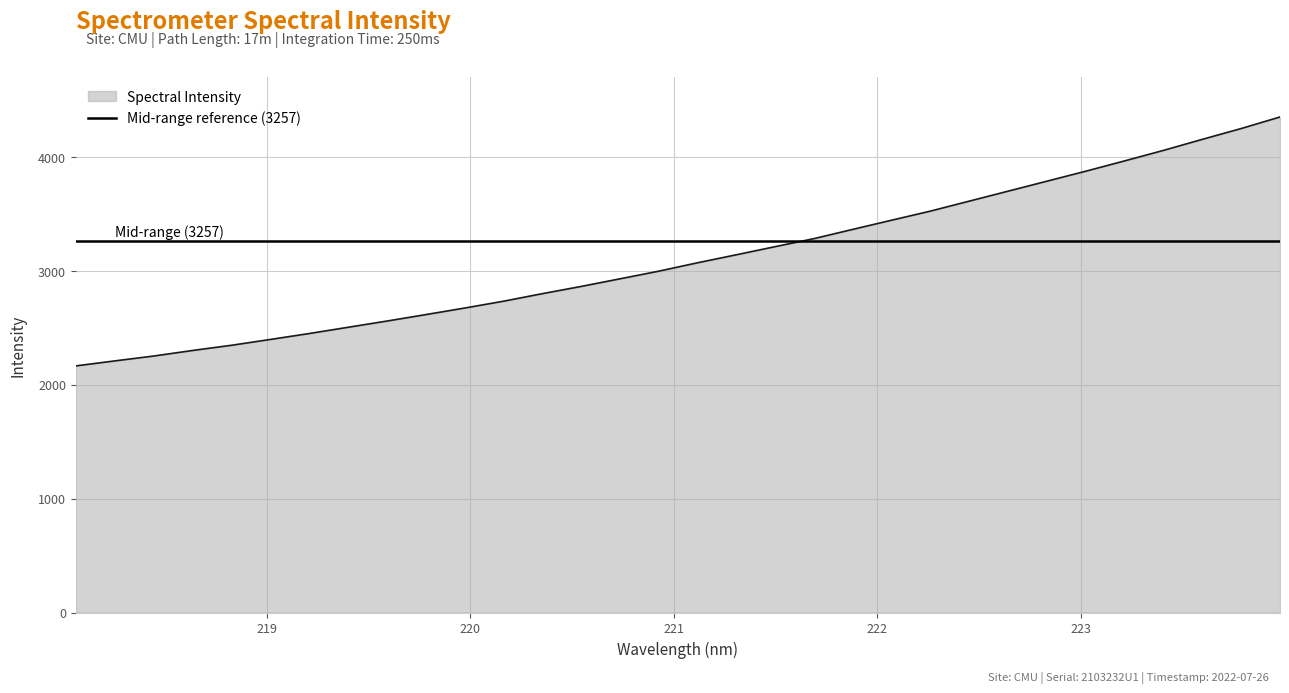

What is the difference between the second highest and second lowest values?

2039.7